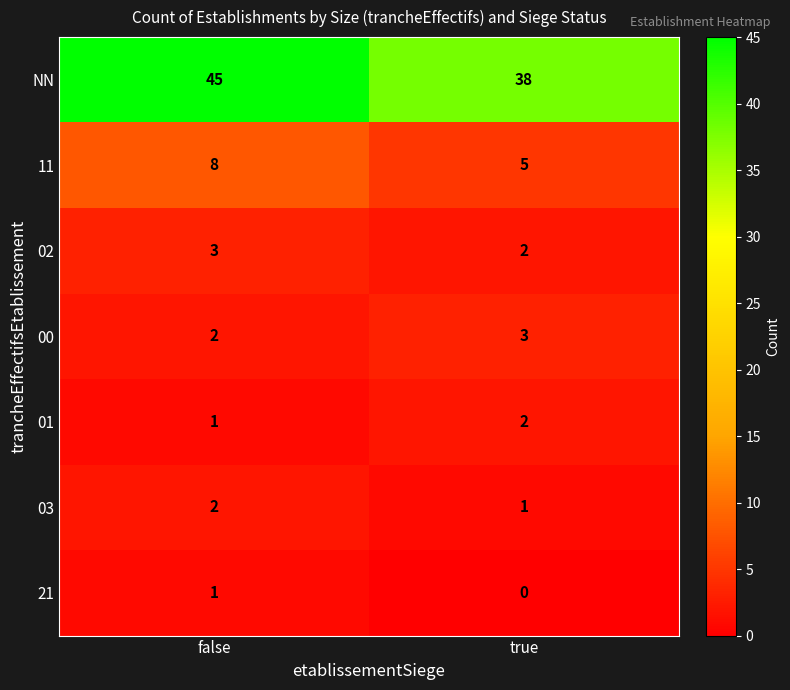

The 00 series shows 3 at true. True or false?

True